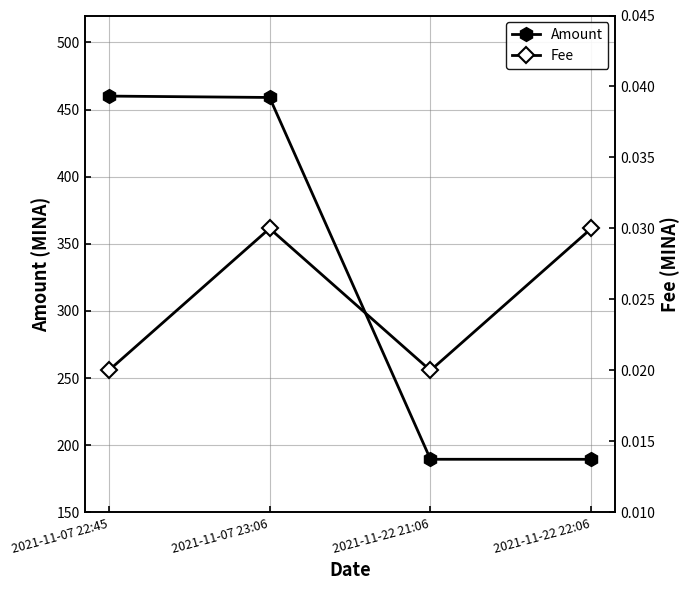

How many data points in Amount are less than 458?

2